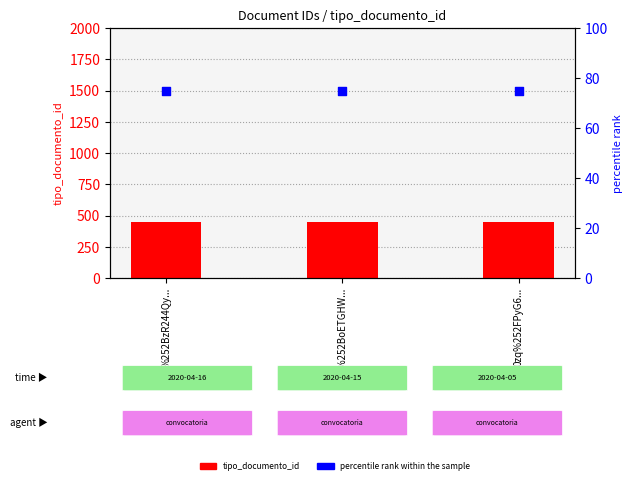

Is the value of tipo_documento_id at E%252BoETGHW... greater than the value of percentile rank within the sample at 0zq%252FPyG6...?

Yes